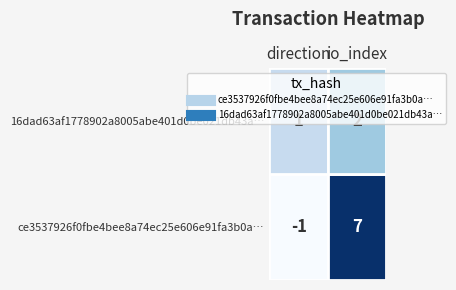

Reading left to right, transcribe all the data shown in this chart.

ce3537926f0fbe4bee8a74ec25e606e91fa3b0a: 0=-1	1=7
16dad63af1778902a8005abe401d0be021db43a: 0=1	1=2